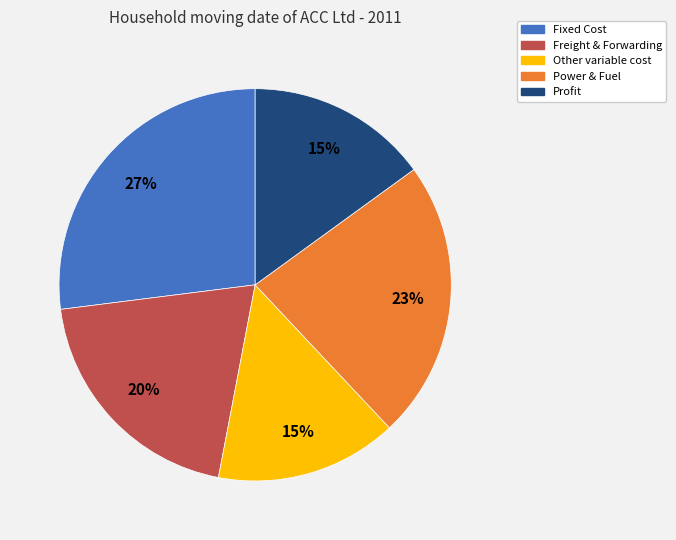

To the nearest percent, what is the average slice percentage?

20%